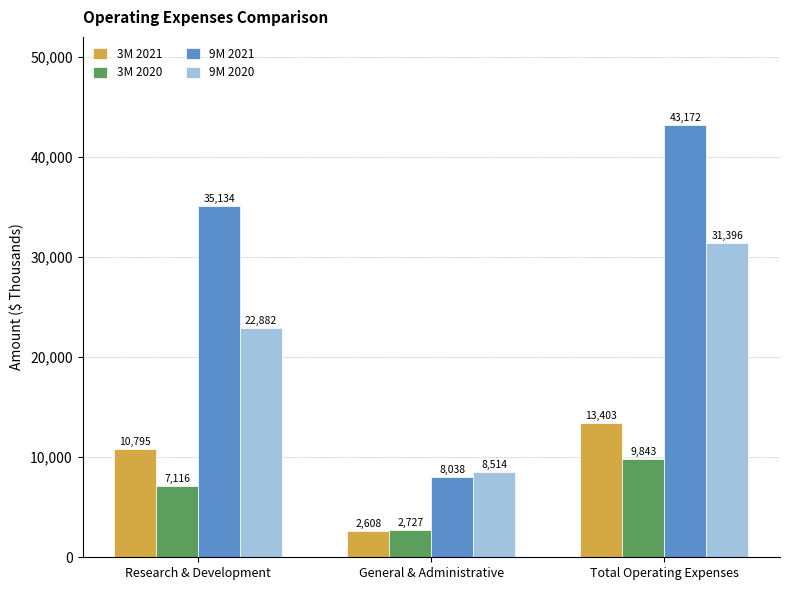

Which series has the largest total across all categories?

9M 2021